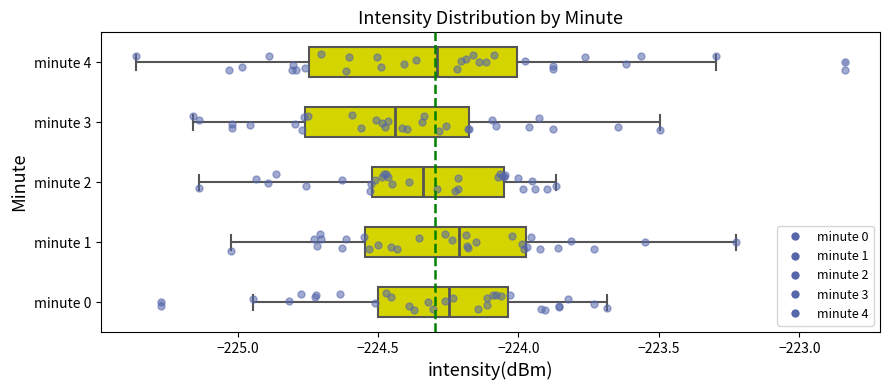

Reading bottom to top, read every box against the x-axis: the position of its median line, the range the box covers, and the ends of its whiskers. The values are not printed on the chart, so give them approximately, as read against the axis.

minute 0: median -224.25, box -224.50 to -224.05, whiskers -224.95 to -223.70
minute 1: median -224.20, box -224.55 to -223.95, whiskers -225.00 to -223.20
minute 2: median -224.35, box -224.50 to -224.05, whiskers -225.15 to -223.85
minute 3: median -224.45, box -224.75 to -224.20, whiskers -225.15 to -223.50
minute 4: median -224.30, box -224.75 to -224.00, whiskers -225.35 to -223.30